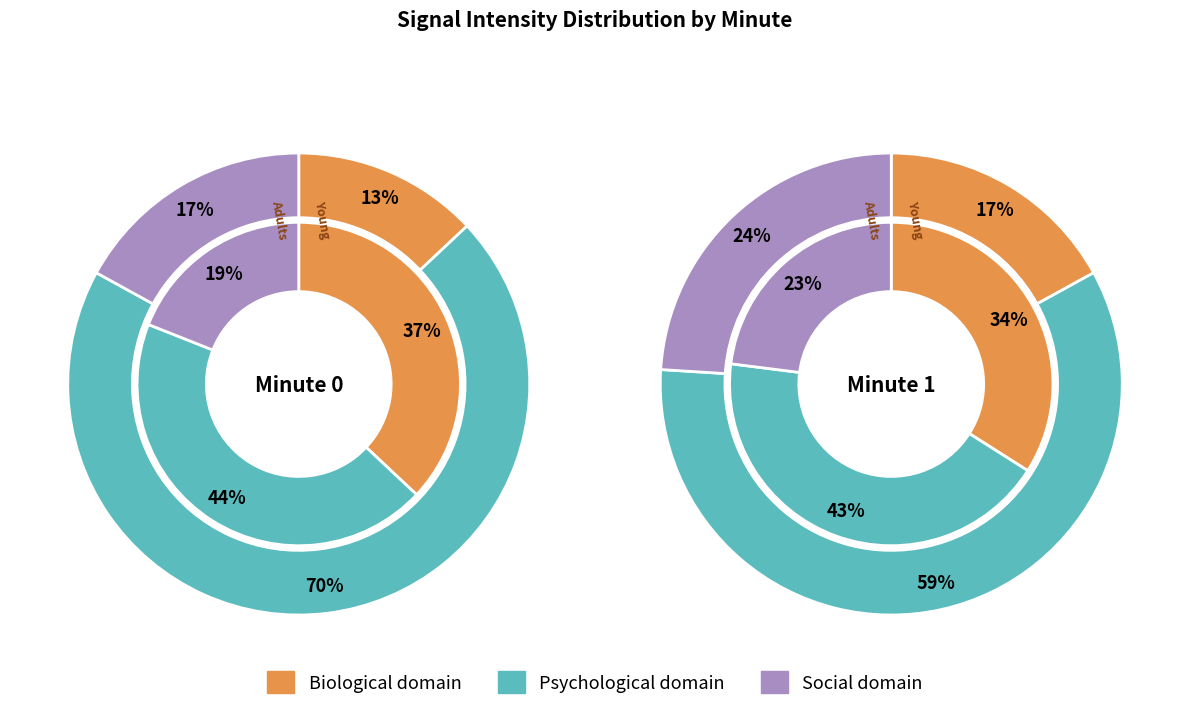

The 0 slice represents 43% of the pie. True or false?

False